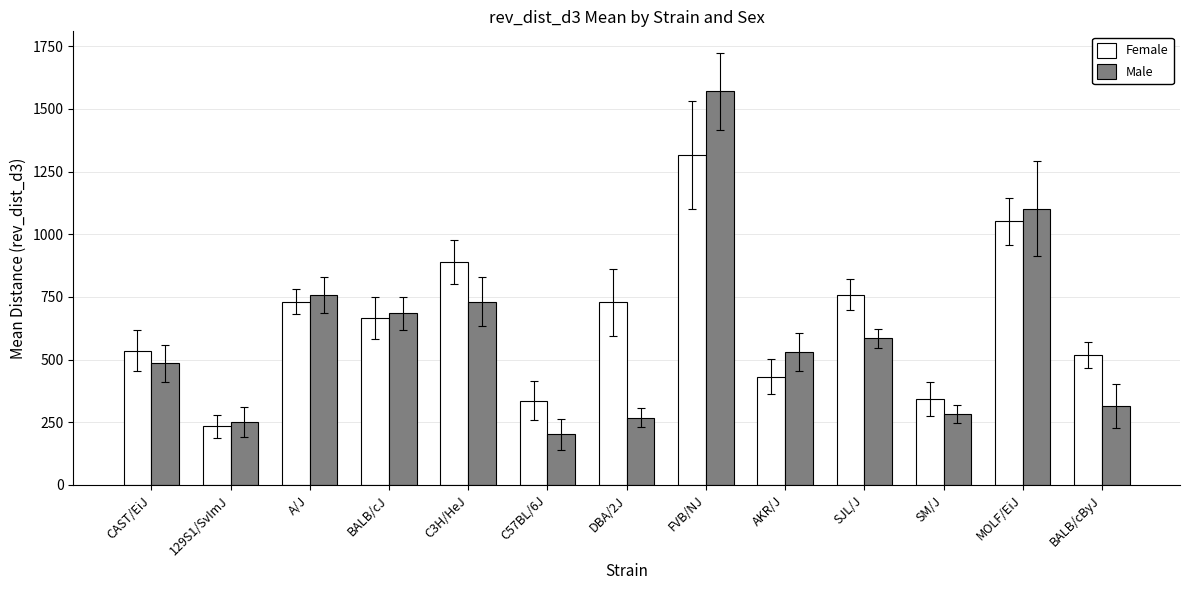

What value does the Female series have at 129S1/SvImJ, to the nearest 50?

250